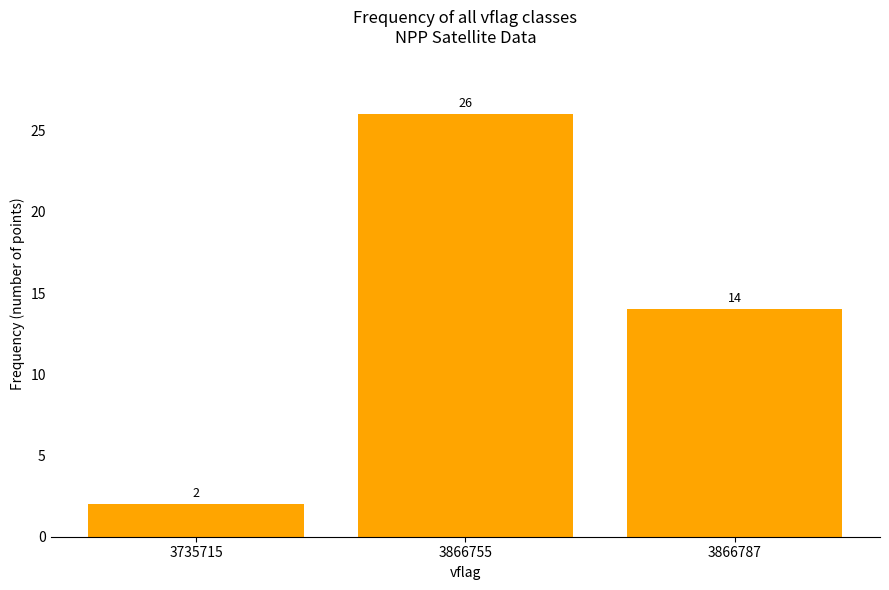

What is the value of the 3rd bar from the left?

14